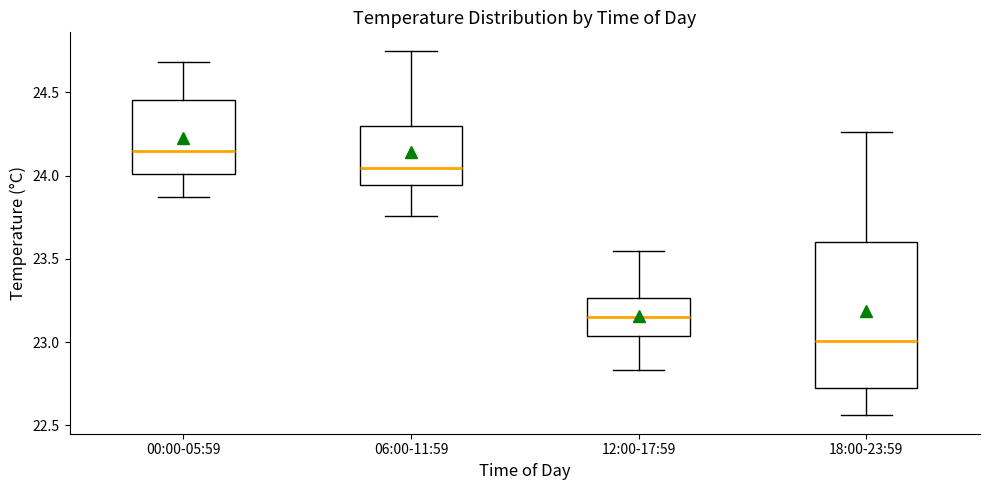

Which box has the highest median line?

00:00-05:59